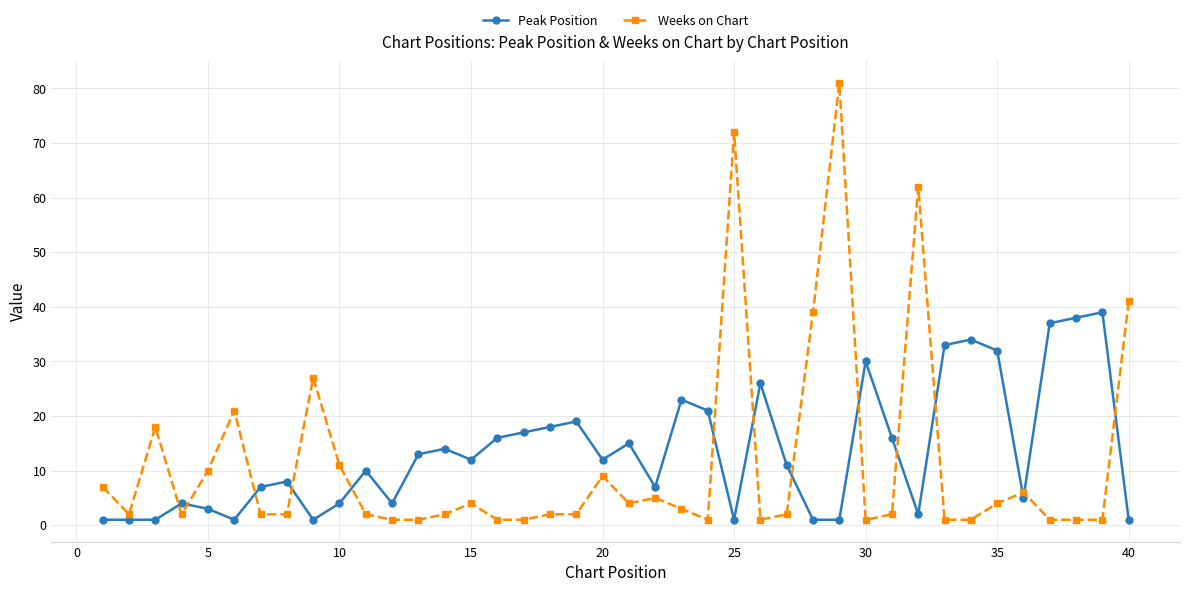

Which series has the widest spread of values?

Weeks on Chart